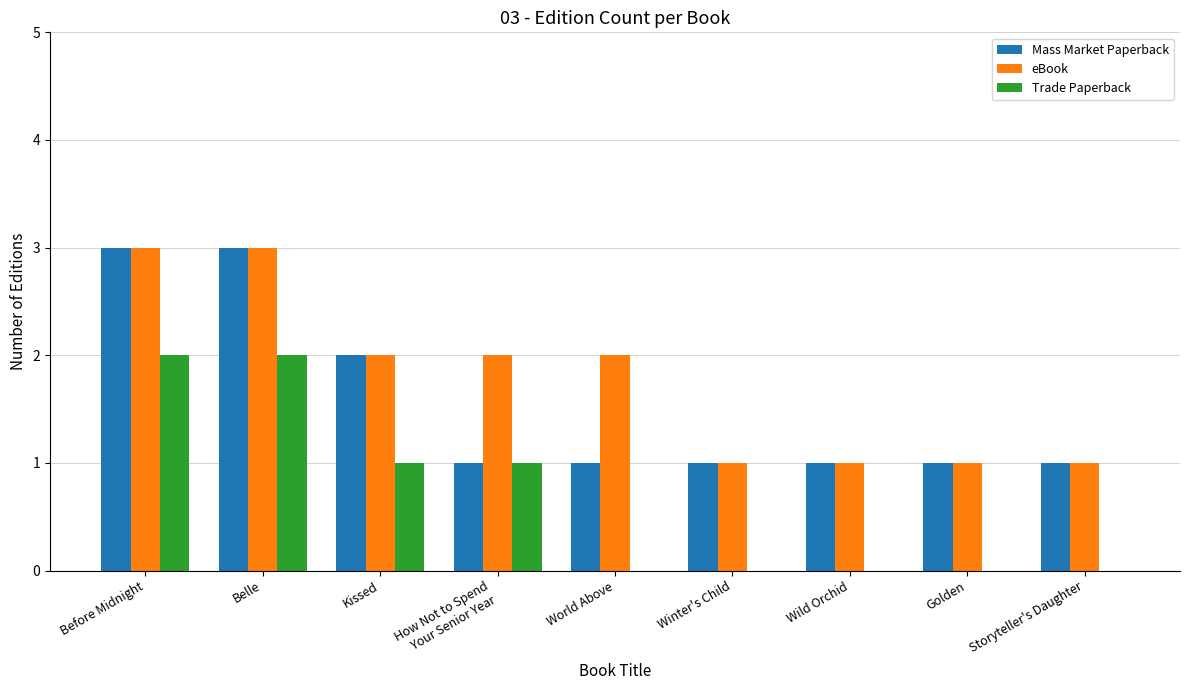

Count the number of data series in this chart.

3